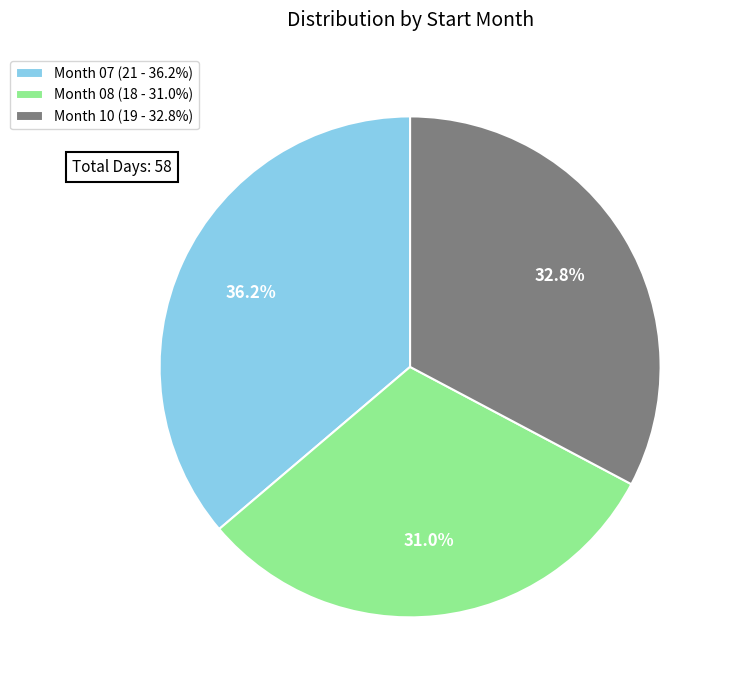

Which category has the biggest portion of the pie?

Month 07 (21 - 36.2%)